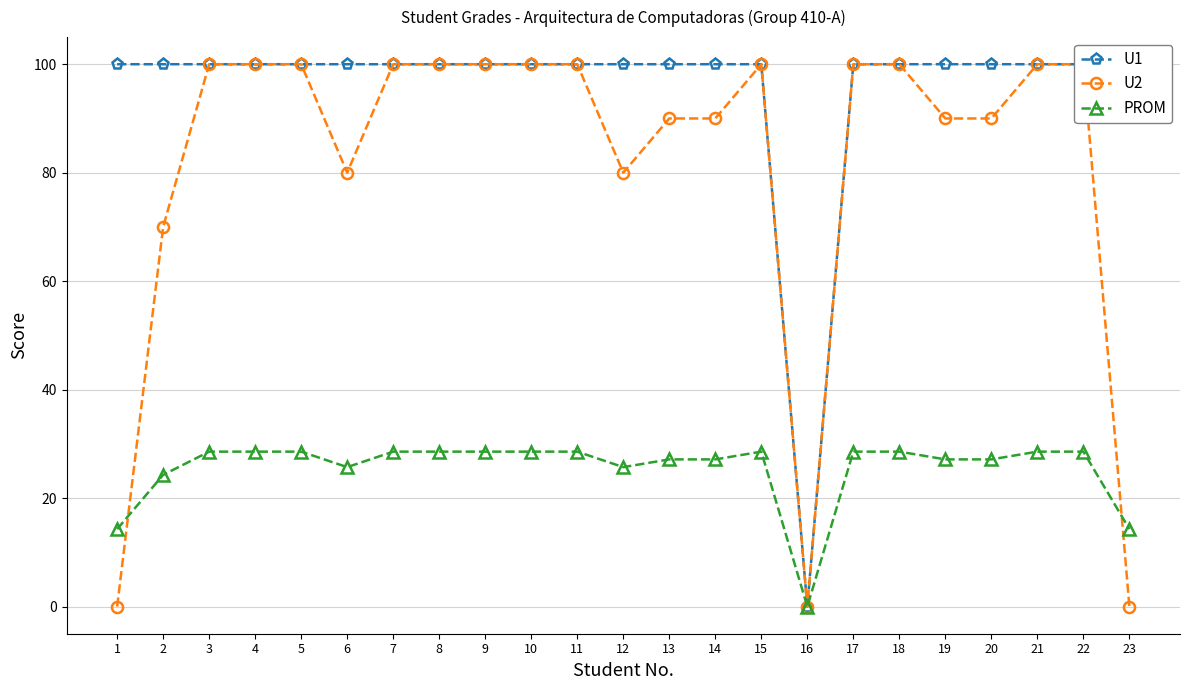

What is the maximum value shown in the chart?

100.0